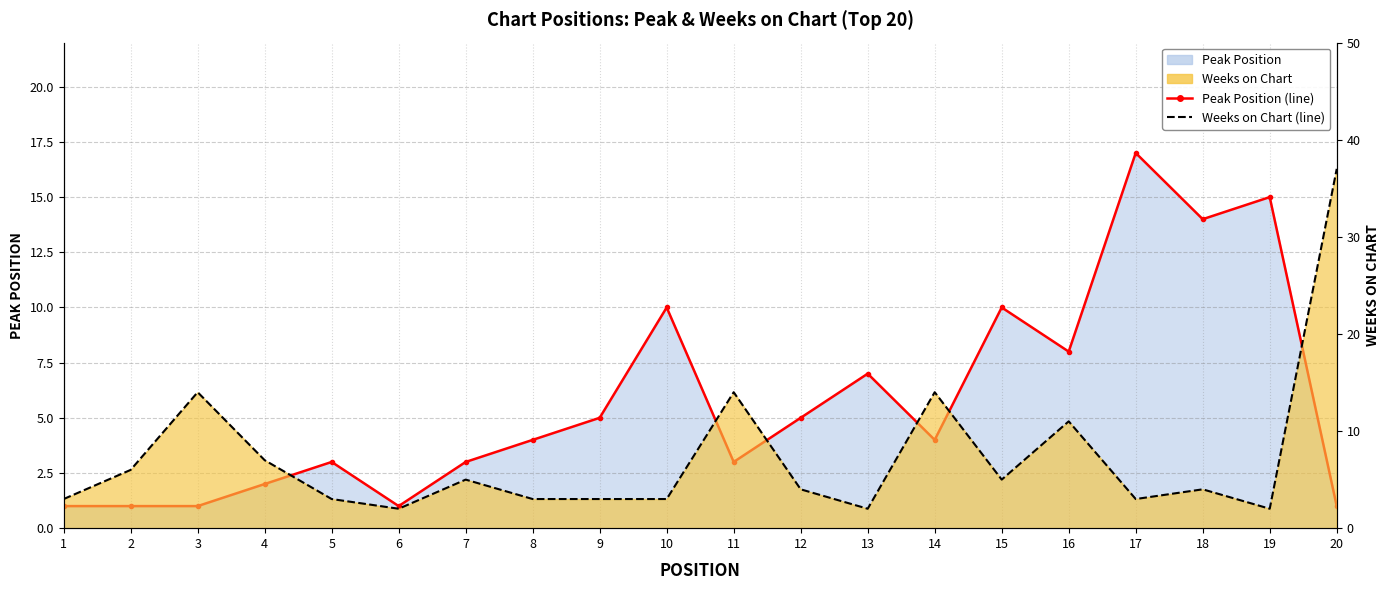

What is the value of the Weeks on Chart (line) point at the 17th from the left?

3